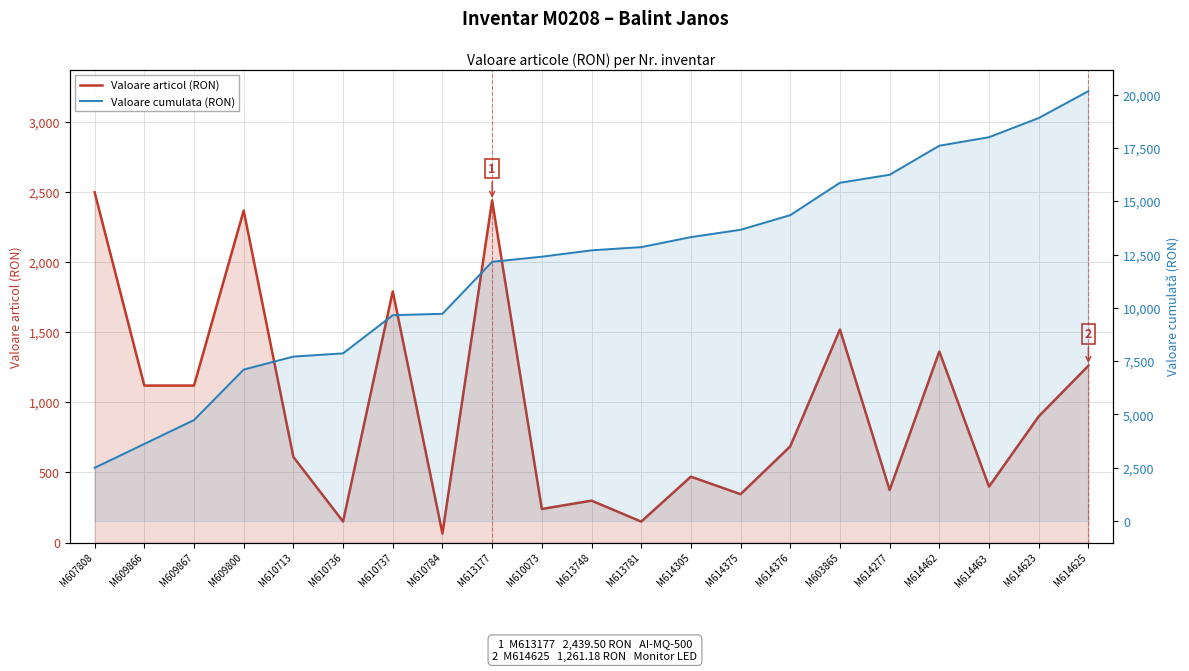

True or false: Valoare articol (RON) and Valoare cumulata (RON) intersect in this chart.

False